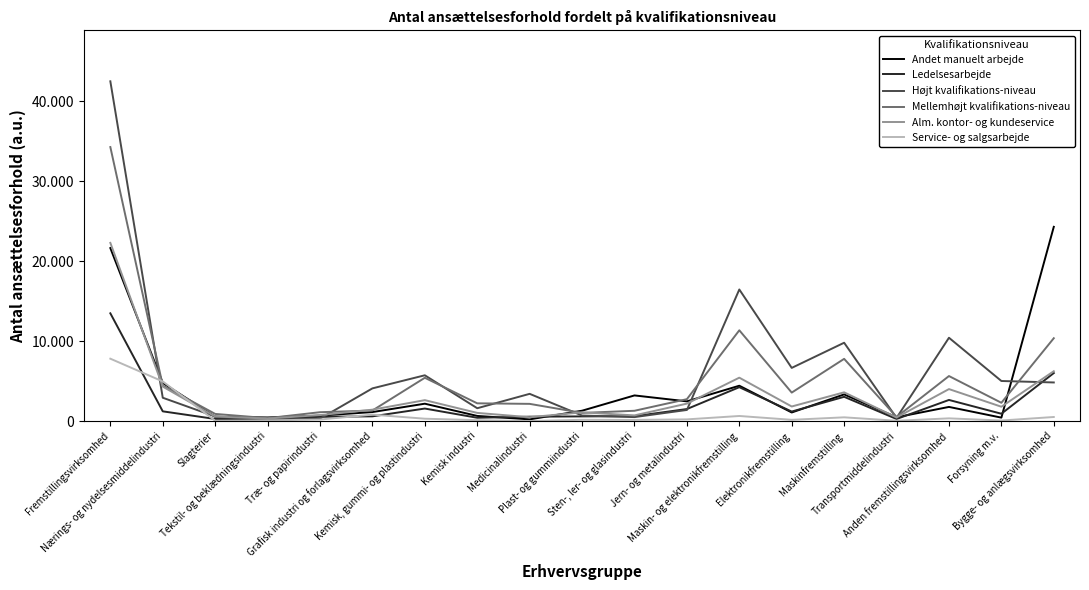

What are all the series names shown in the legend?

Andet manuelt arbejde, Ledelsesarbejde, Højt kvalifikations-niveau, Mellemhøjt kvalifikations-niveau, Alm. kontor- og kundeservice, Service- og salgsarbejde